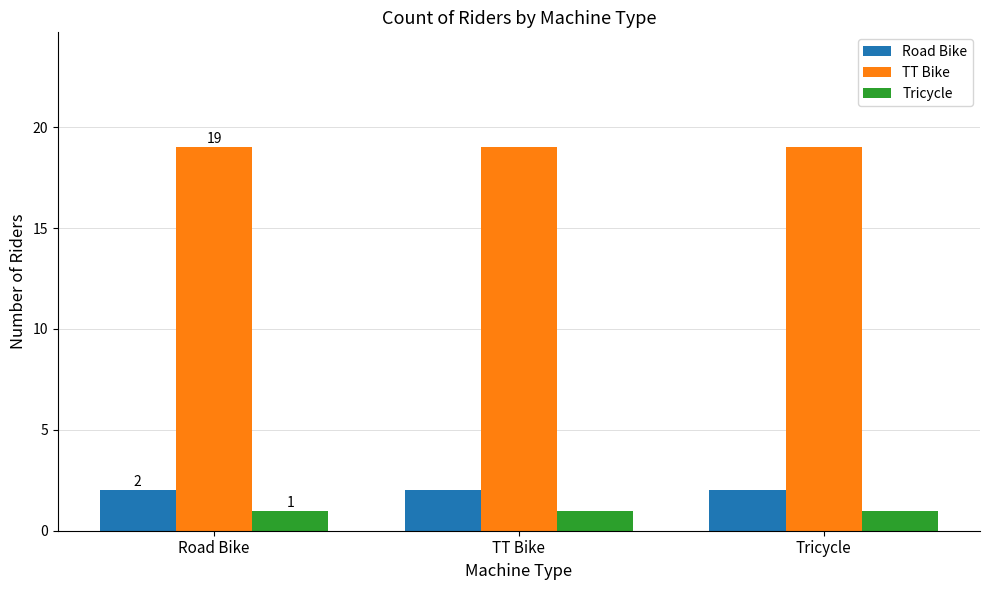

What position from the left is Tricycle?

3